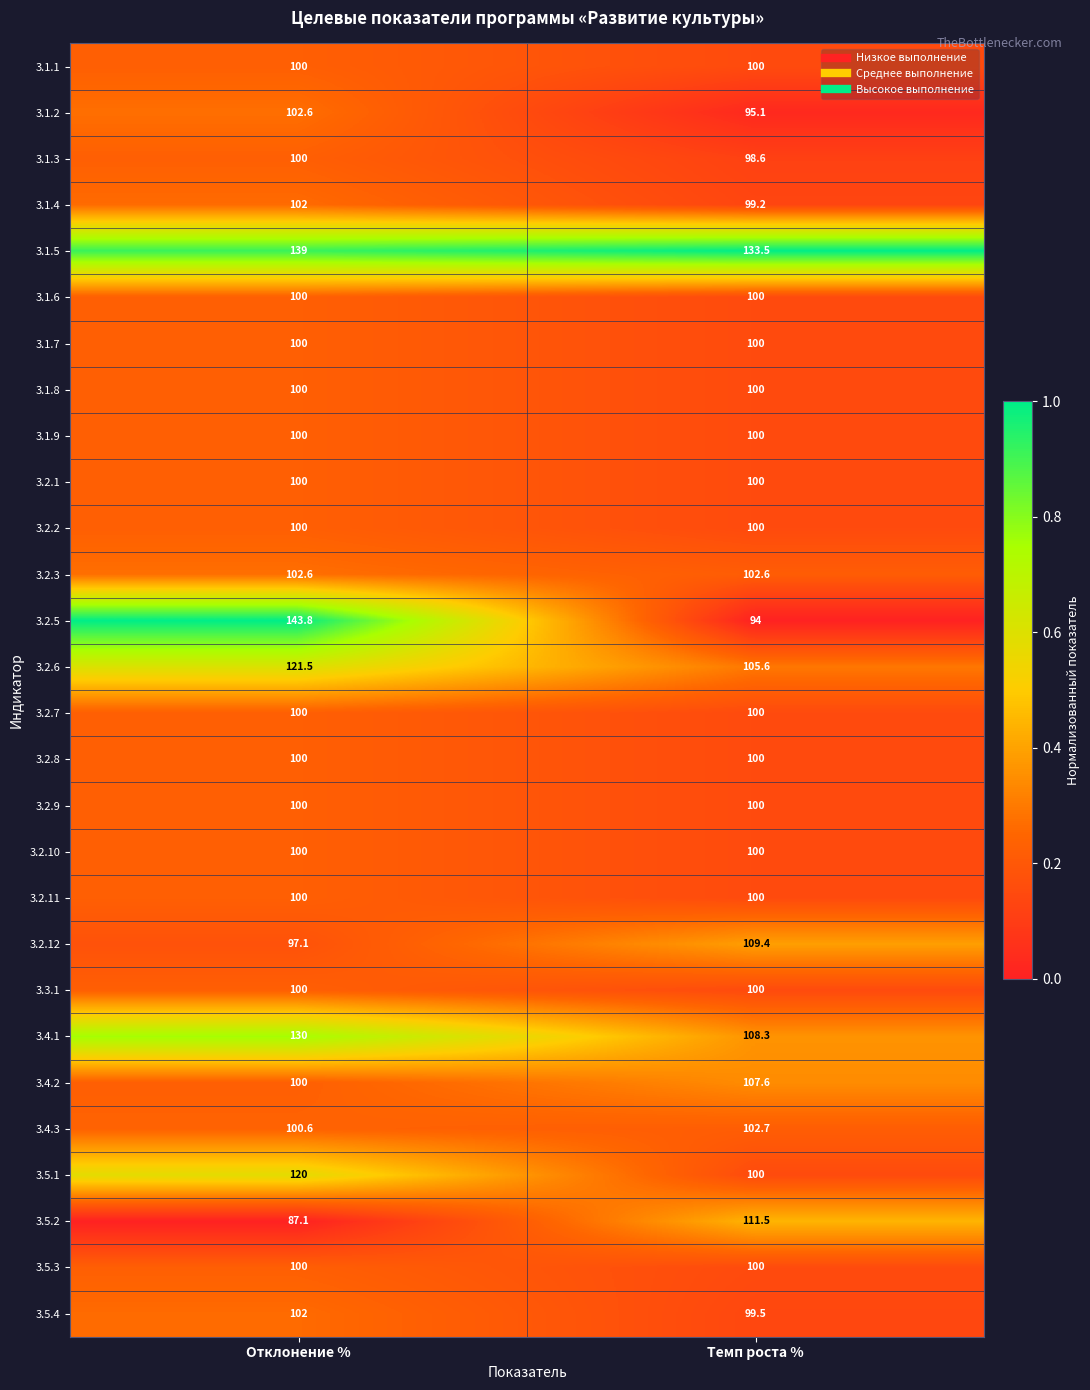

At which label is 3.4.3 closest to 101?

Отклонение %